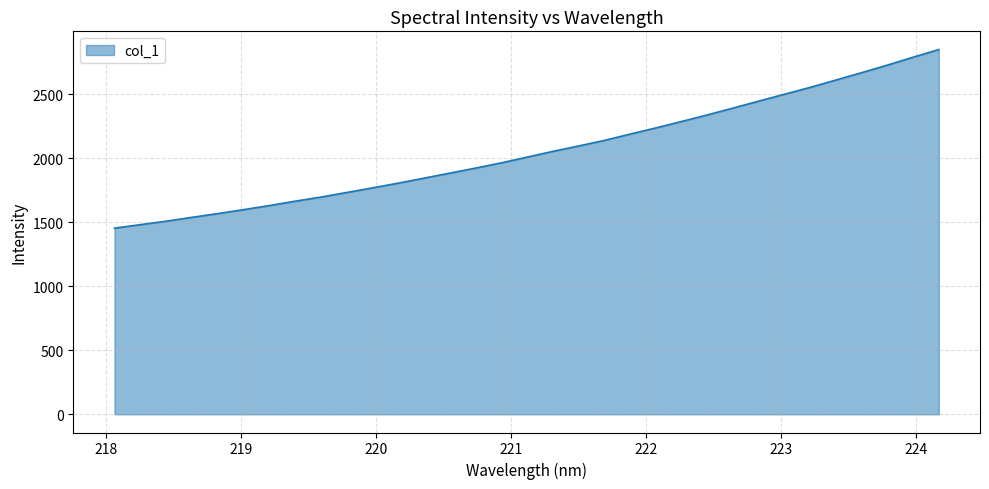

How many distinct data groups are displayed?

1